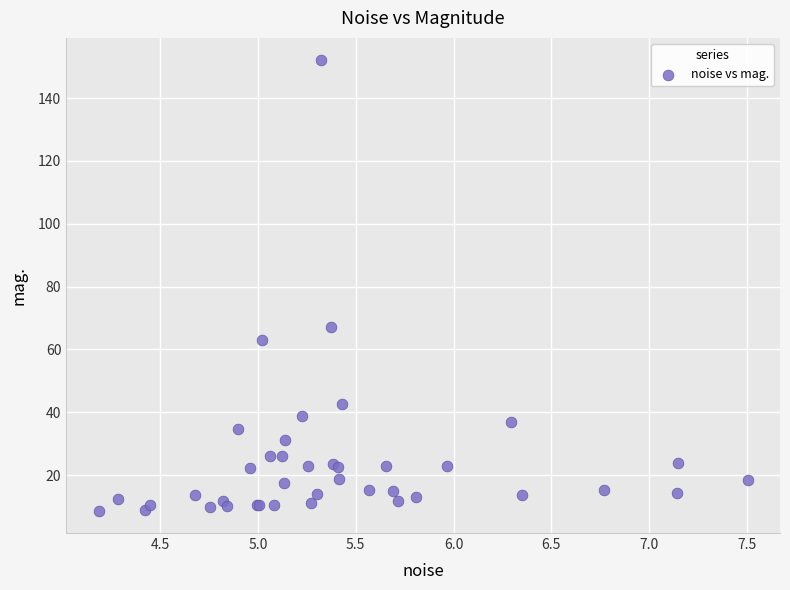

What Y value in the scatter plot is closest to 80?

67.2